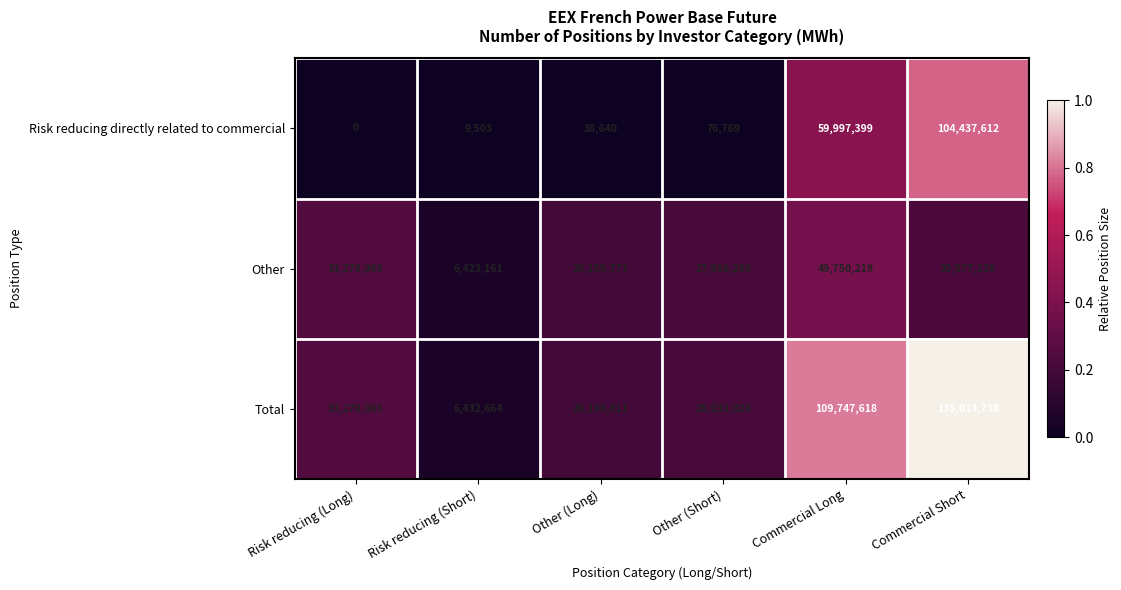

Which category has the lowest value across all series?

Risk reducing (Long)